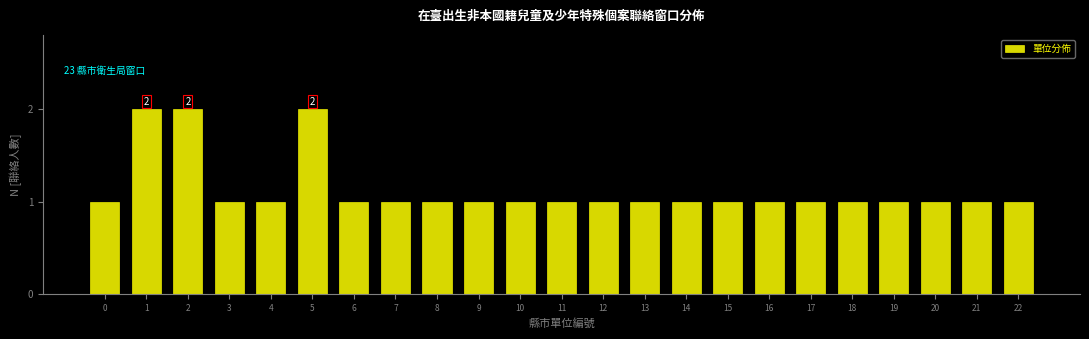

Reading left to right, what are all the values shown in this chart?

1	2	2	1	1	2	1	1	1	1	1	1	1	1	1	1	1	1	1	1	1	1	1